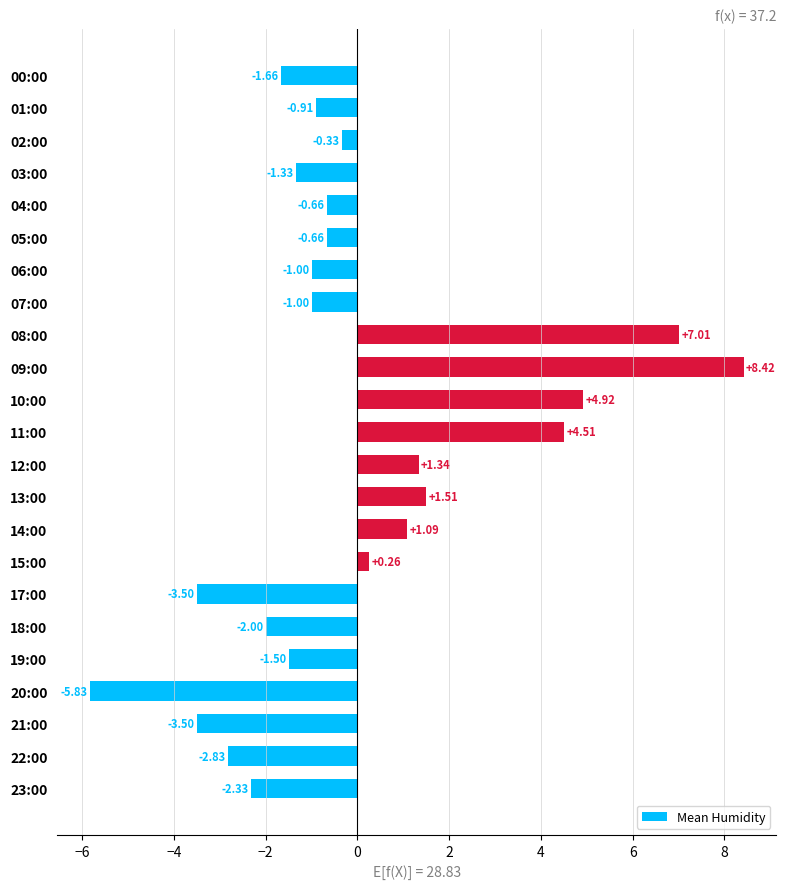

What is the change in value from 01:00 to 10:00?

+5.8